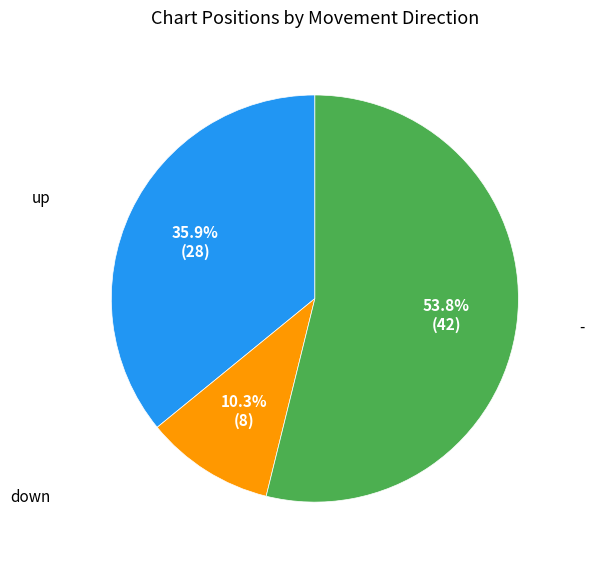

How many segments does this pie chart have?

3